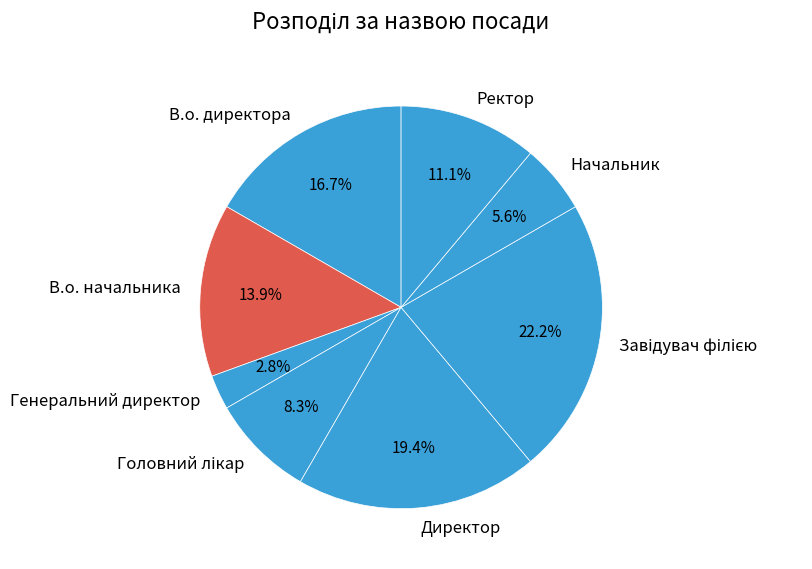

Does Директор account for over 50% of the chart?

No